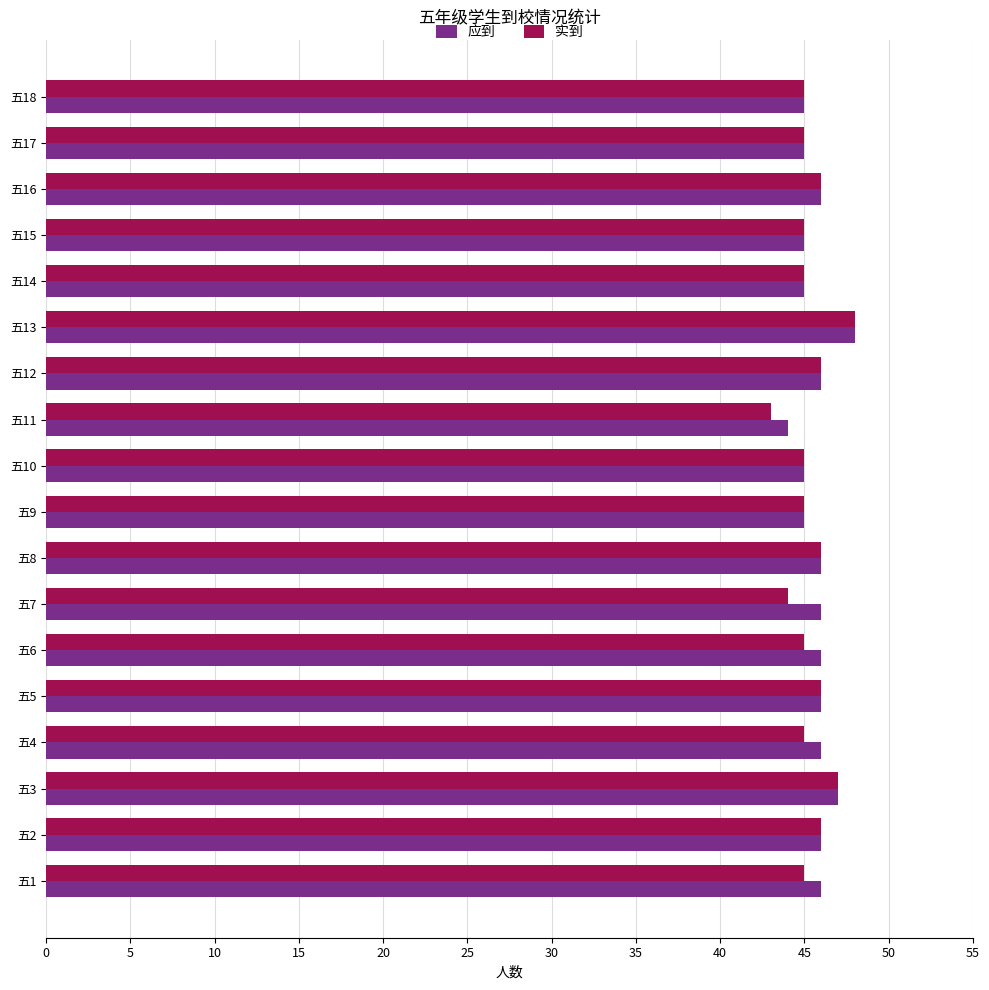

Is it true that 实到 equals 45 at 五17?

True